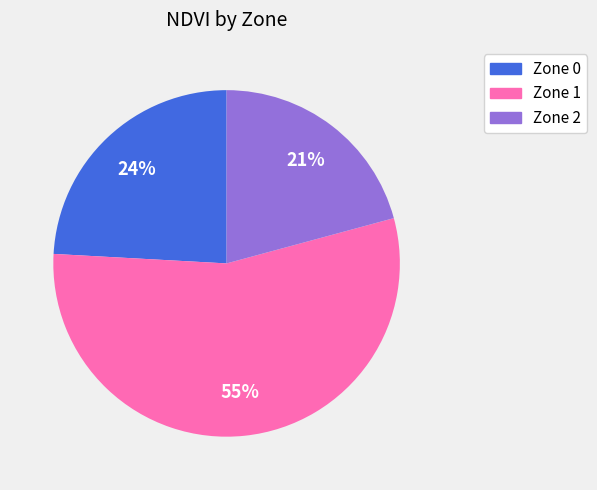

Count the number of slices in the pie.

3